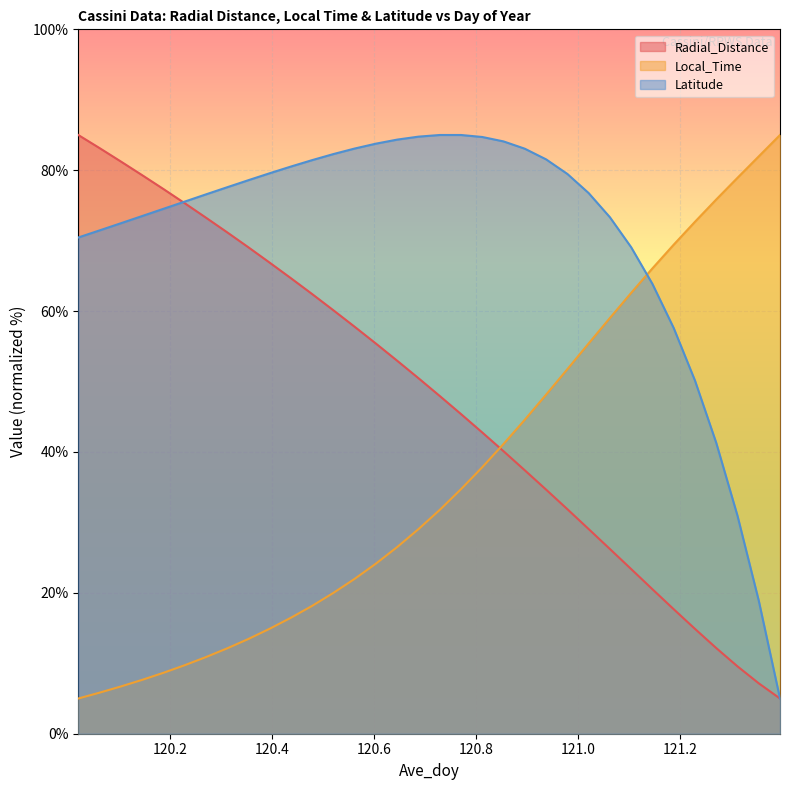

The Radial_Distance series shows 28.9 at 121.1875. True or false?

False